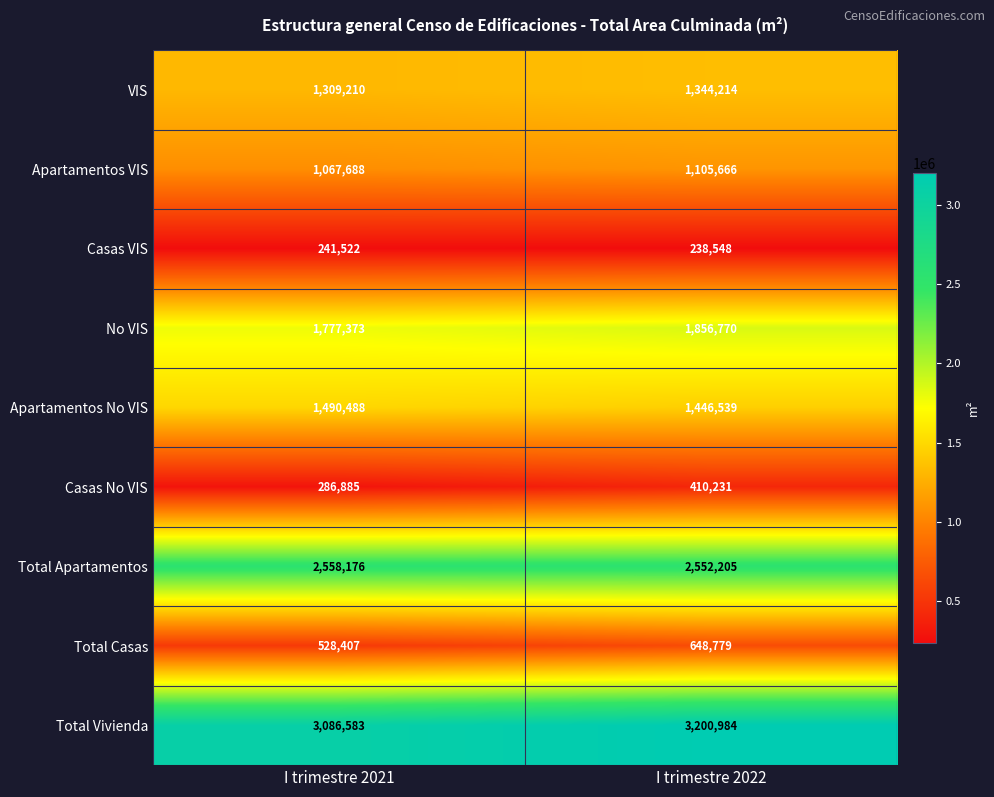

Which series has the largest total across all categories?

Total Vivienda